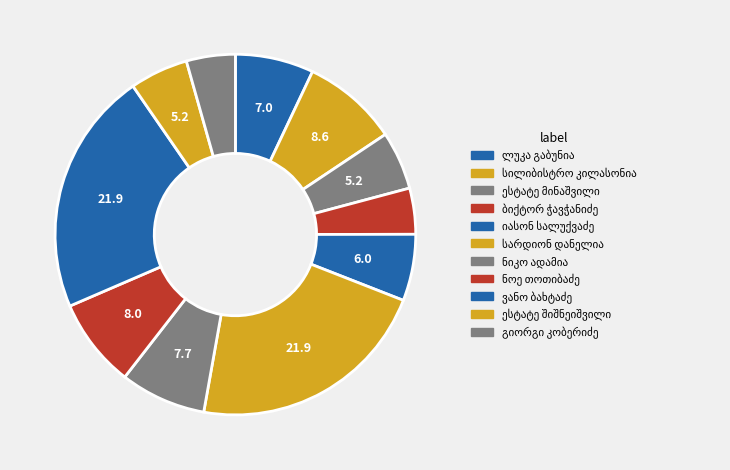

How many slices are in this pie chart?

11